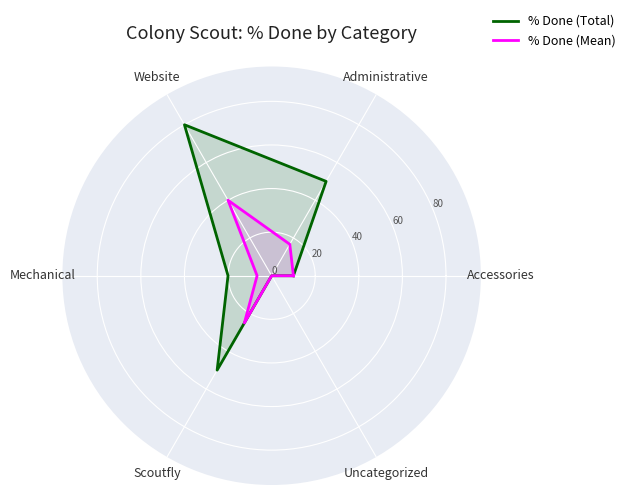

The % Done (Mean) series shows 60.1 at Website. True or false?

False